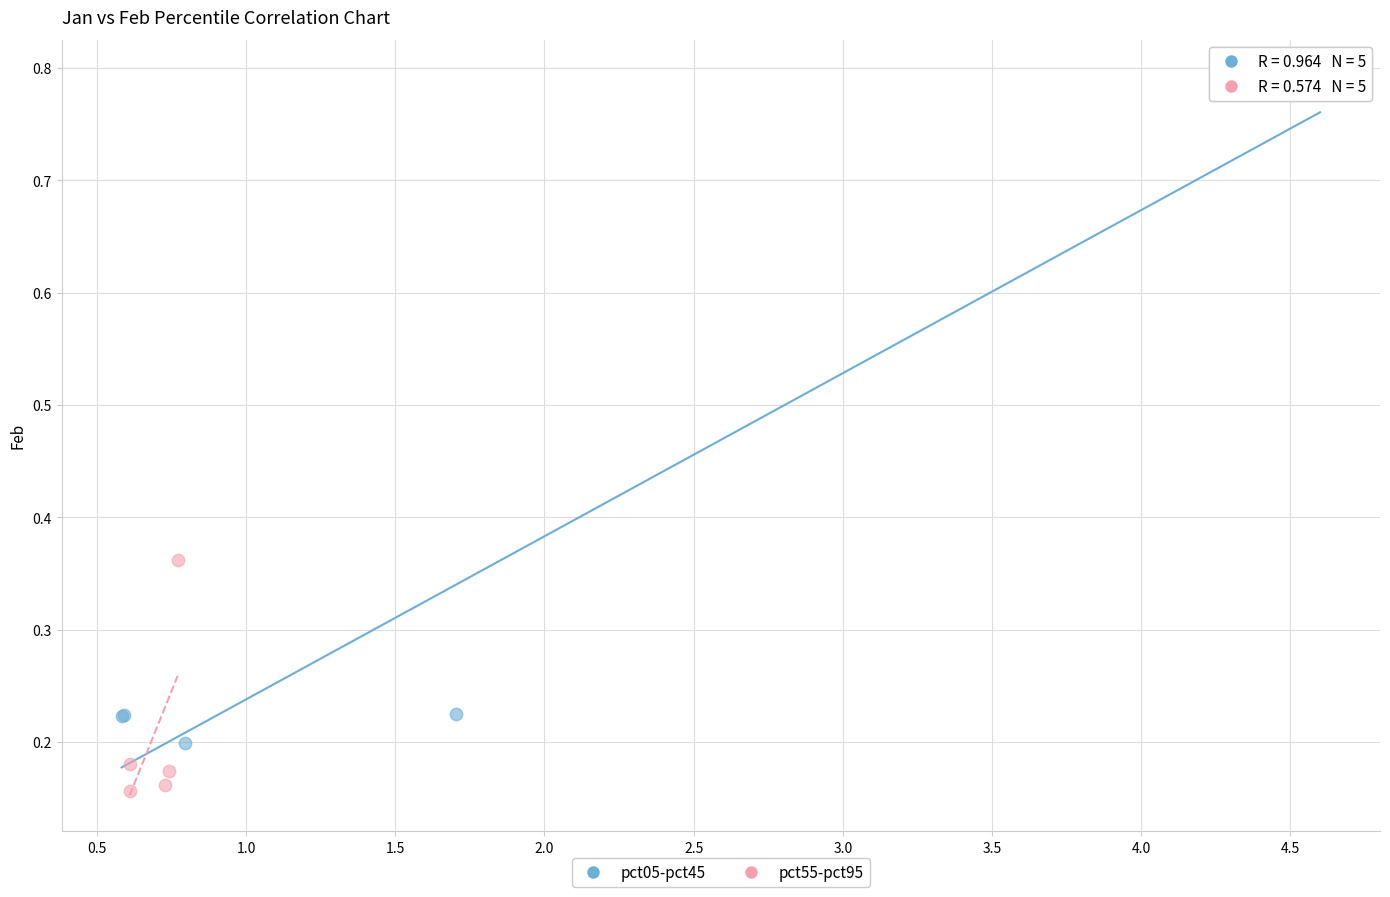

Which series reaches the minimum Y coordinate?

pct55-pct95